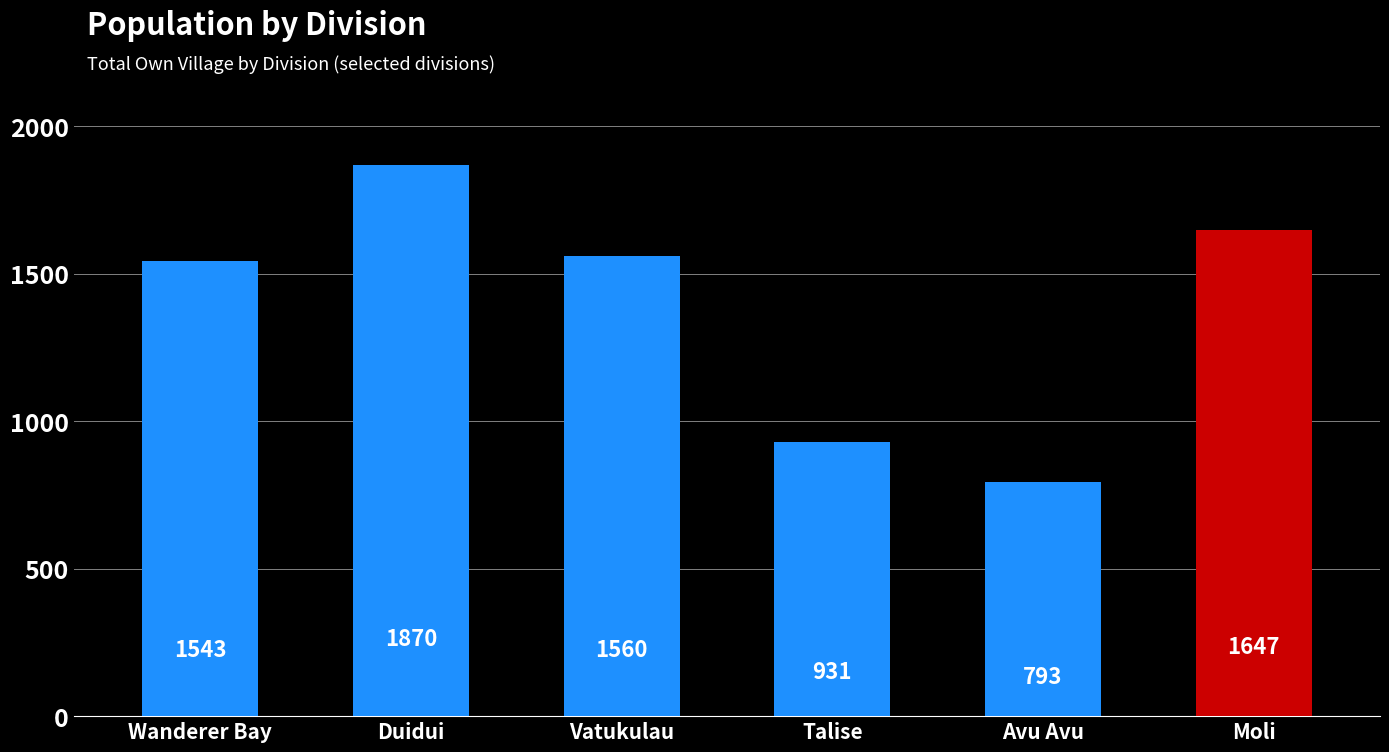

The Same as current series shows 1019 at Avu Avu. True or false?

False